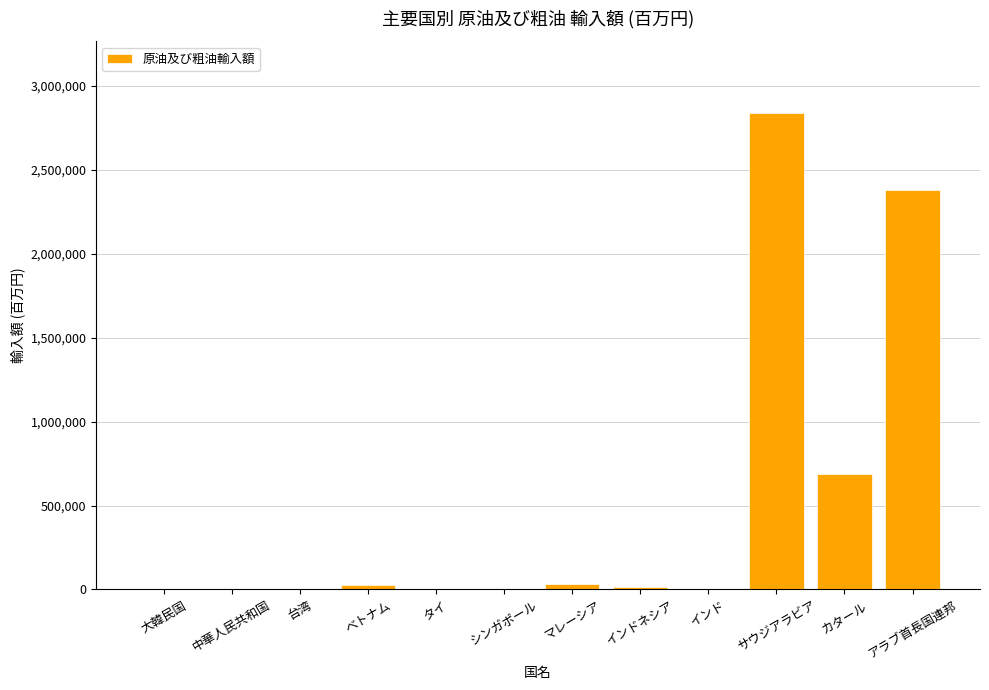

Which has a higher value, アラブ首長国連邦 or マレーシア?

アラブ首長国連邦